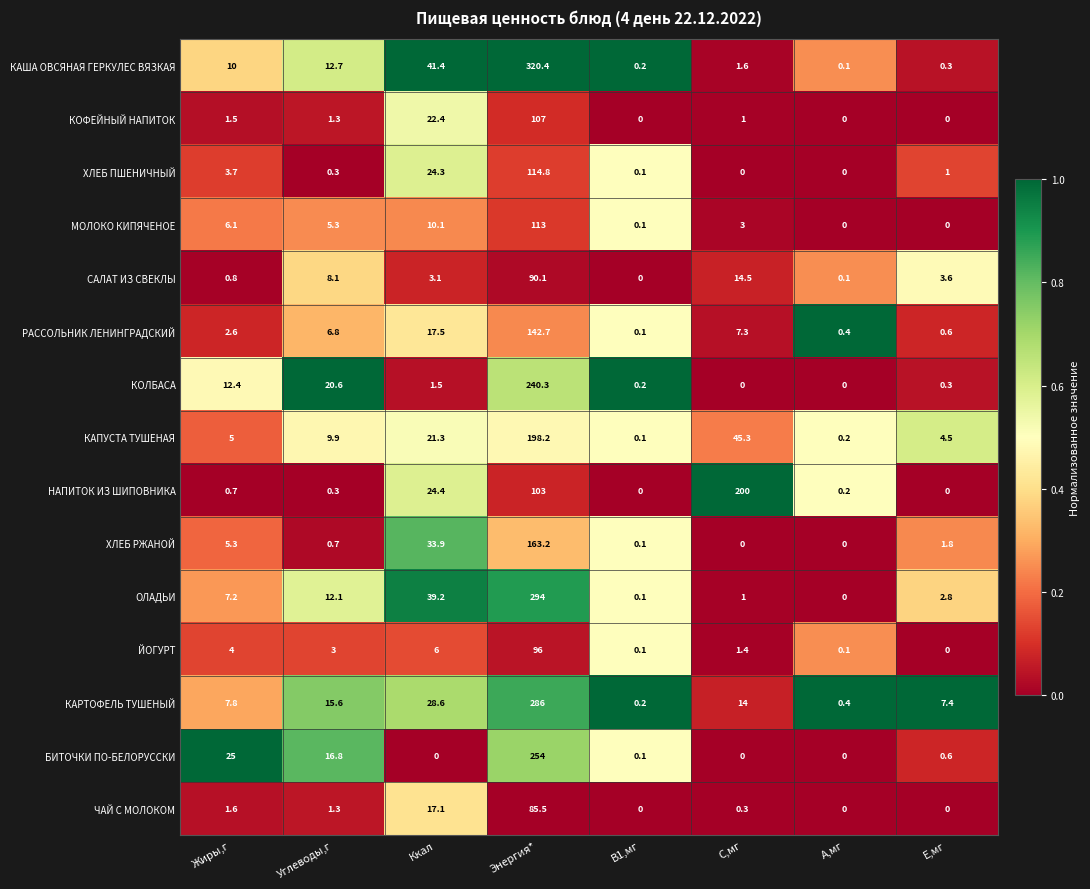

At which category does the chart reach its peak across all series?

Энергия*